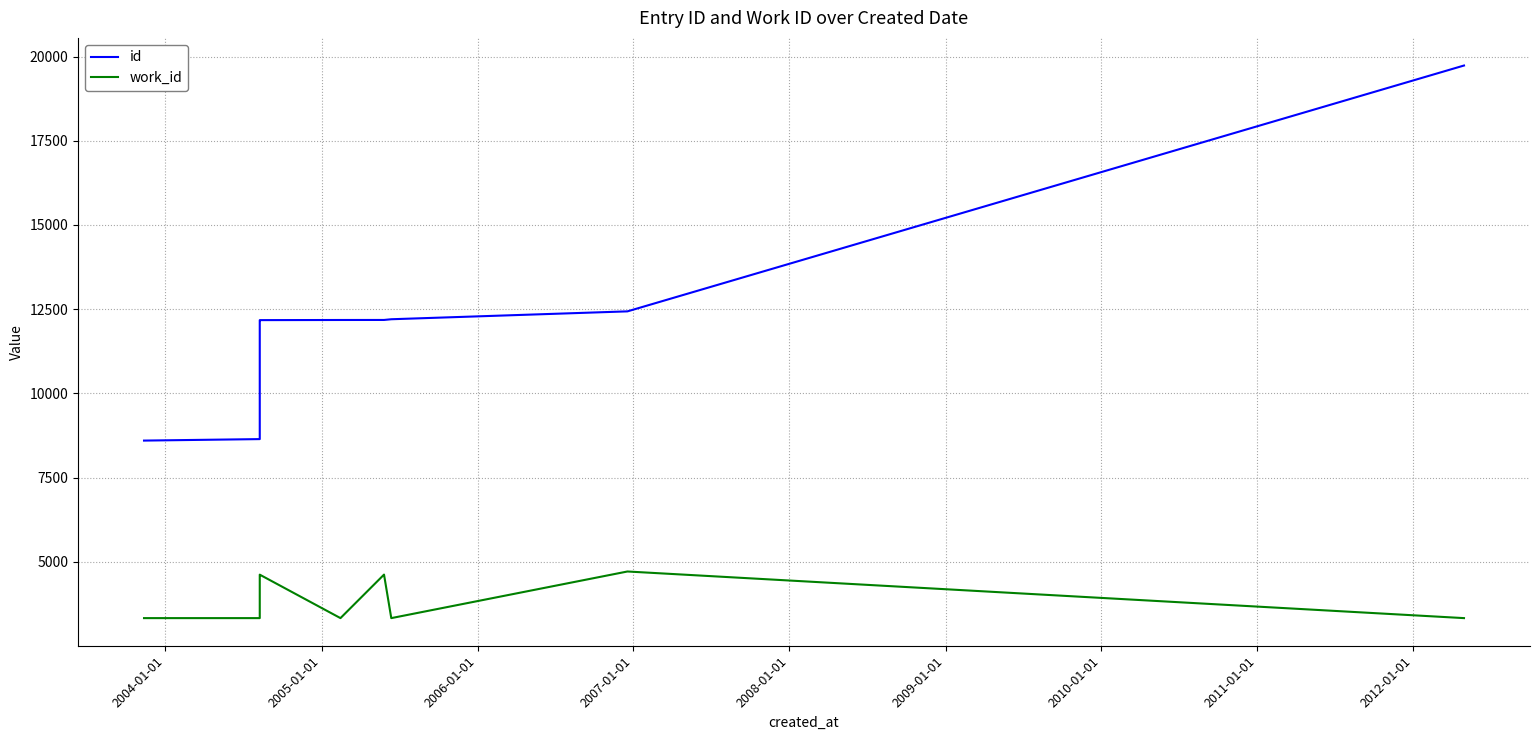

True or false: work_id has a value of 4474 at 2005-01-01.

False